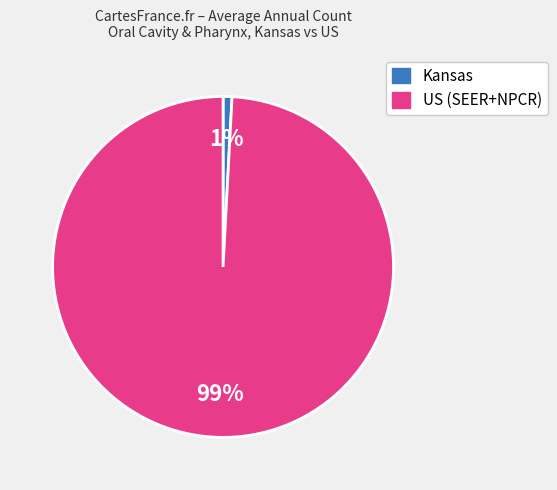

The Kansas slice represents 13% of the pie. True or false?

False